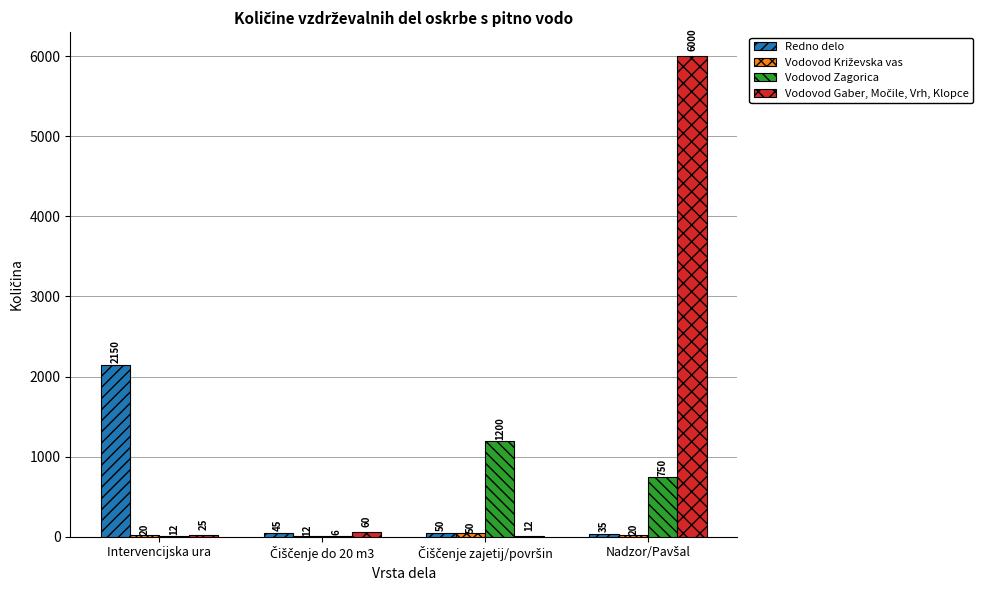

What is the total value across all series at Intervencijska ura?

2207